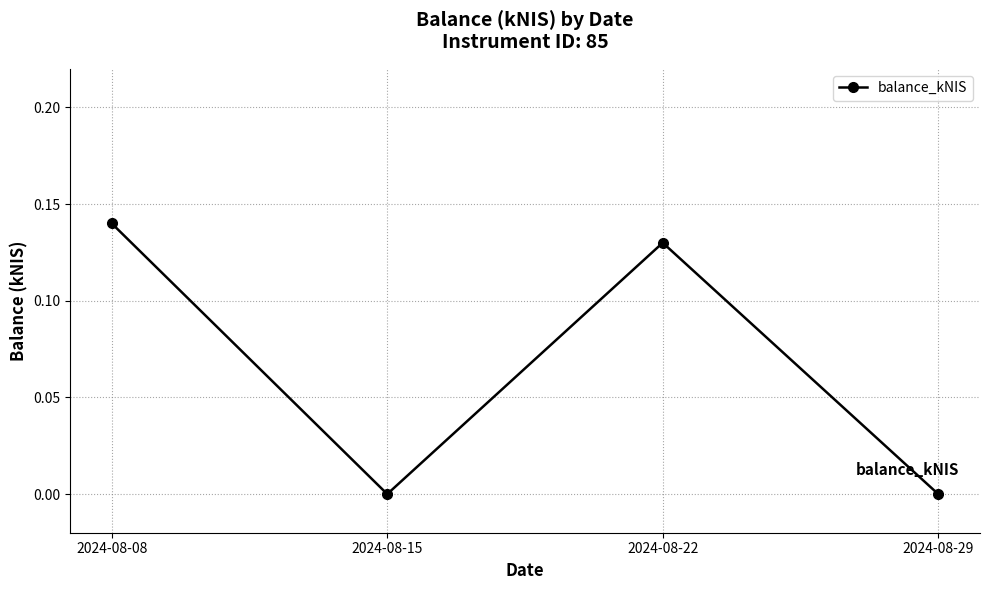

Which category has the highest value across all series?

2024-08-08